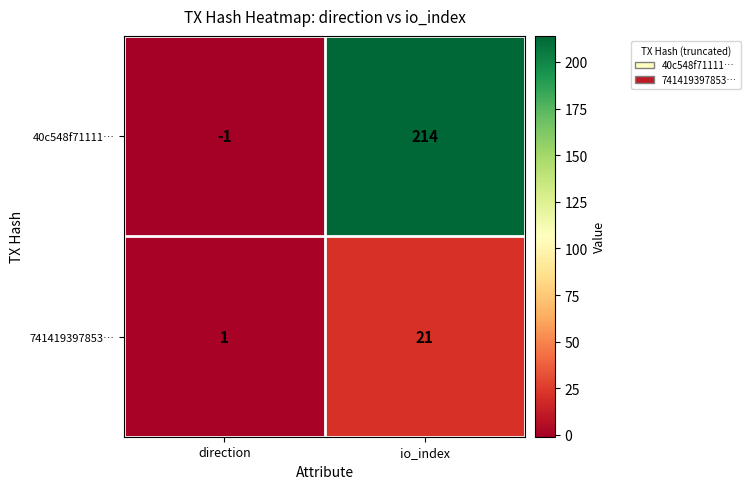

Rank the series by their average value, from lowest to highest.

741419397853…, 40c548f71111…